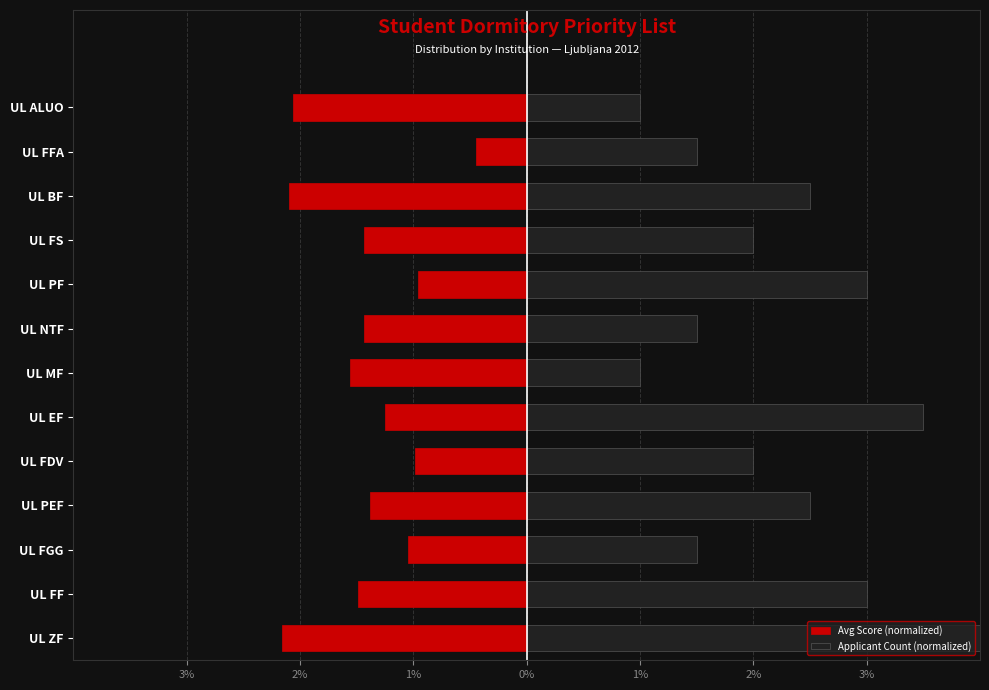

What is the difference between the second highest and second lowest values in the Avg Score (normalized) series?

1.1